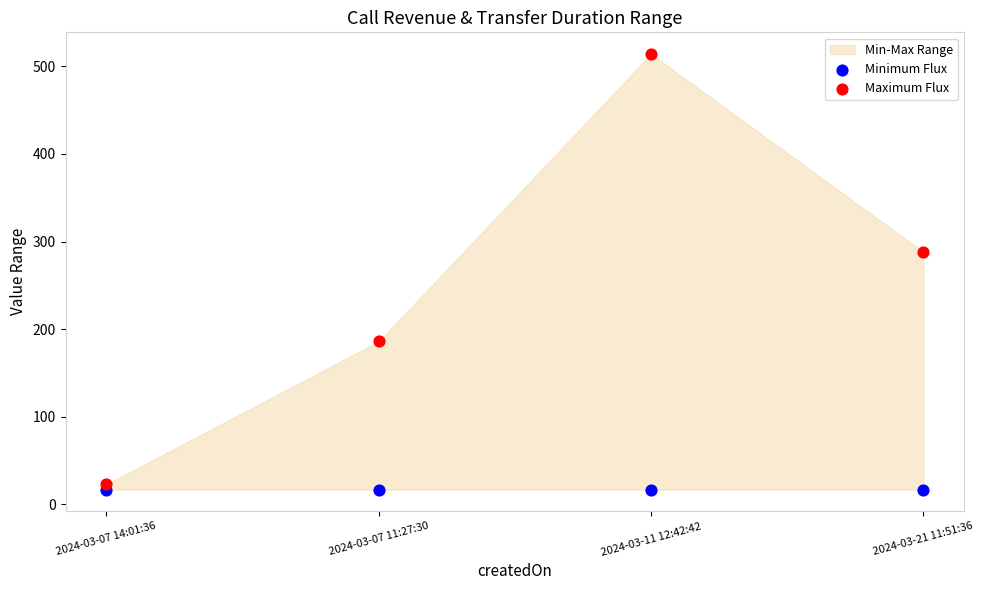

In the Maximum Flux series, what Y value is closest to 268?

288.0